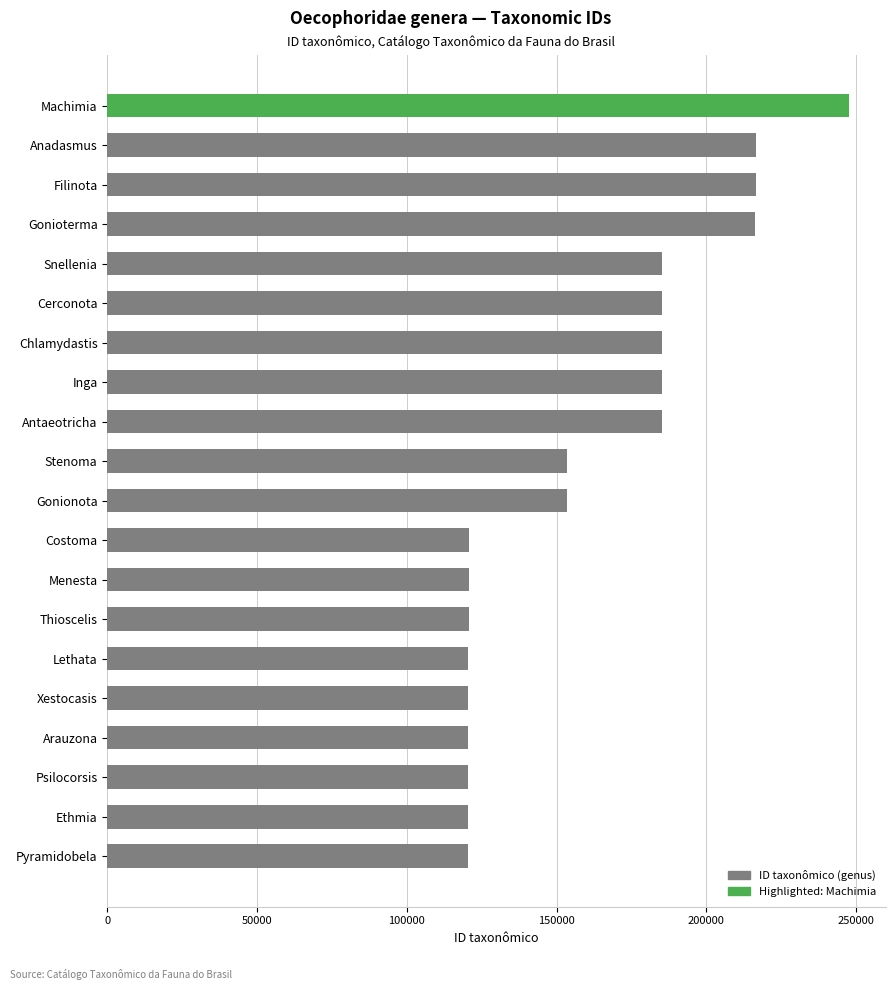

Between Chlamydastis and Menesta, which is larger?

Chlamydastis